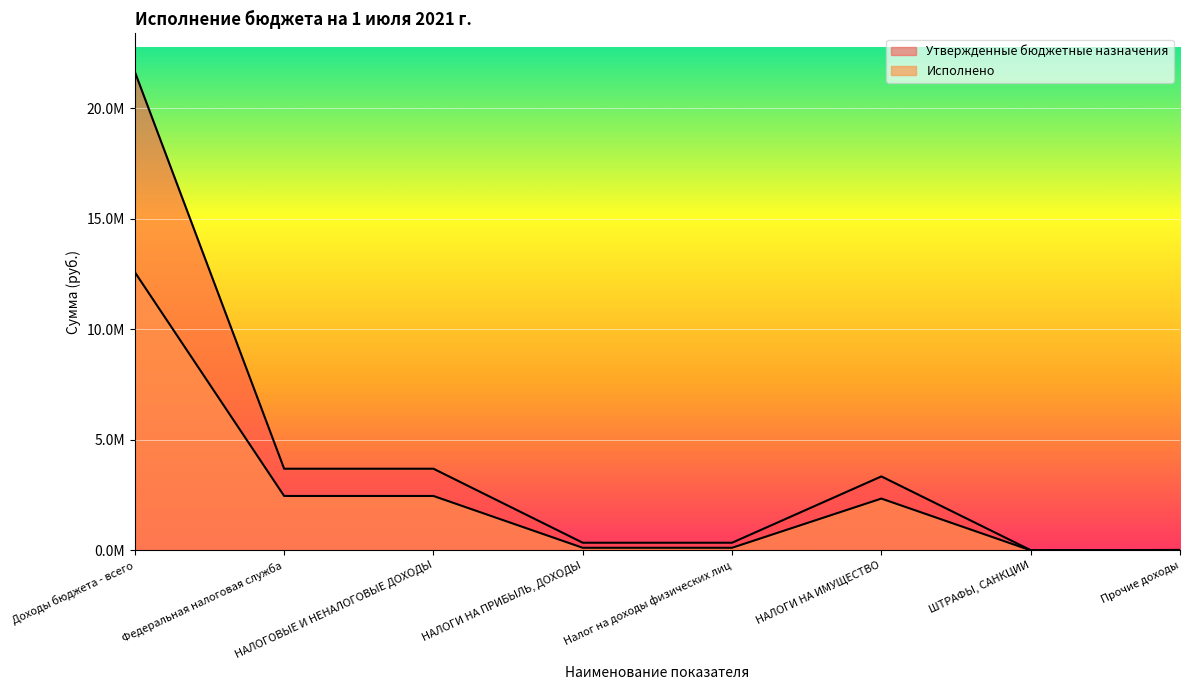

Reading right to left, transcribe all the data shown in this chart.

Утвержденные бюджетные назначения: Прочие доходы=17961.0	ШТРАФЫ, САНКЦИИ=10000.0	НАЛОГИ НА ИМУЩЕСТВО=3345000.0	Налог на доходы физических лиц=346000.0	НАЛОГИ НА ПРИБЫЛЬ, ДОХОДЫ=346000.0	НАЛОГОВЫЕ И НЕНАЛОГОВЫЕ ДОХОДЫ=3693000.0	Федеральная налоговая служба=3693000.0	Доходы бюджета - всего=21646145.0
Исполнено: Прочие доходы=17961.0	ШТРАФЫ, САНКЦИИ=2000.0	НАЛОГИ НА ИМУЩЕСТВО=2342536.0	Налог на доходы физических лиц=117138.7	НАЛОГИ НА ПРИБЫЛЬ, ДОХОДЫ=117138.7	НАЛОГОВЫЕ И НЕНАЛОГОВЫЕ ДОХОДЫ=2460718.7	Федеральная налоговая служба=2460718.7	Доходы бюджета - всего=12582429.8